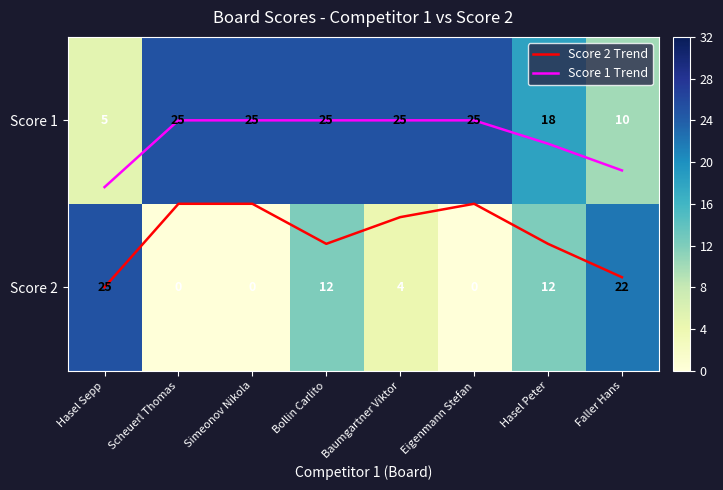

List the labels in order of Score 1 value, largest first.

Scheuerl Thomas, Simeonov Nikola, Bollin Carlito, Baumgartner Viktor, Eigenmann Stefan, Hasel Peter, Faller Hans, Hasel Sepp